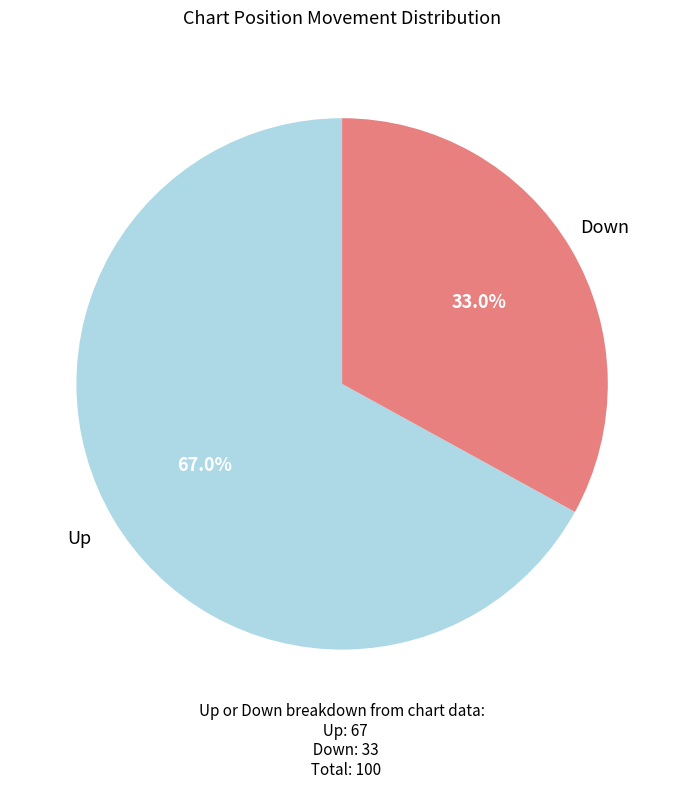

Does any single category account for the majority?

Yes